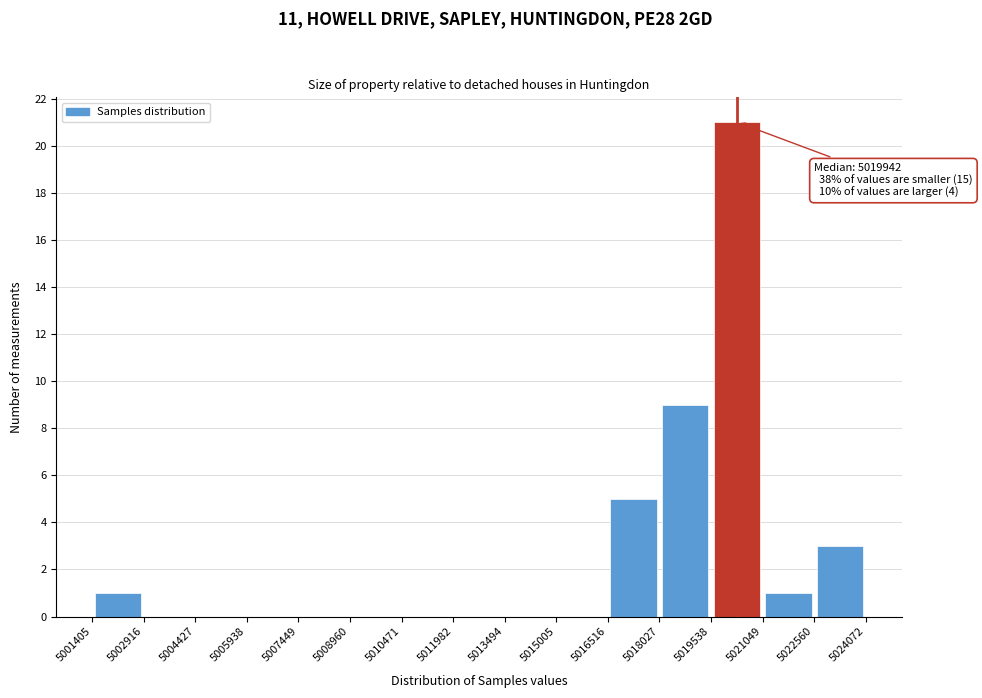

Which range on the x-axis has the tallest bar?

5019538 to 5021049